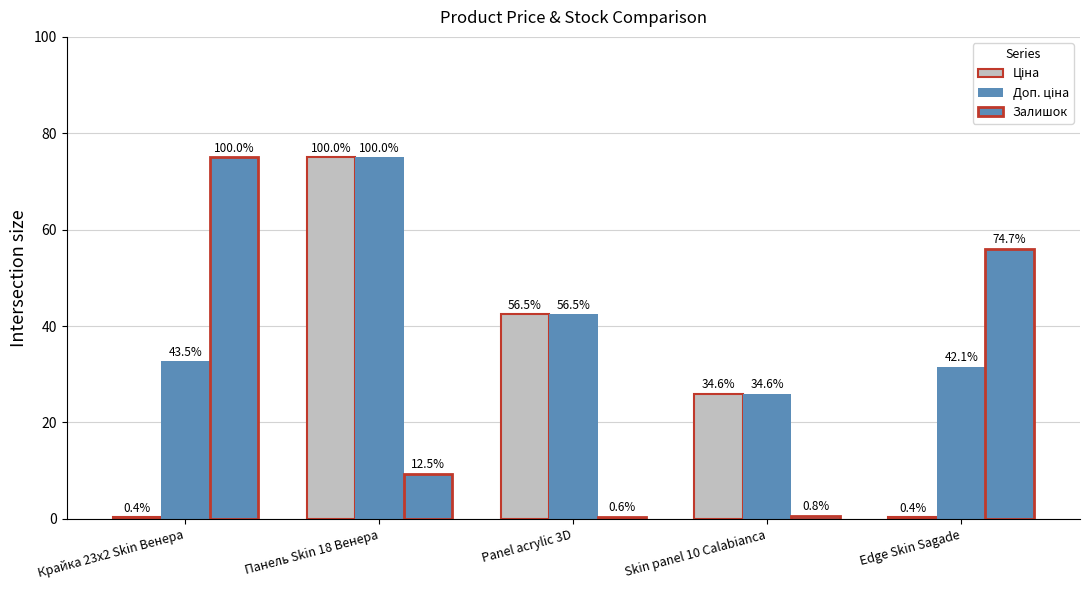

Which series has the widest spread of values?

Ціна